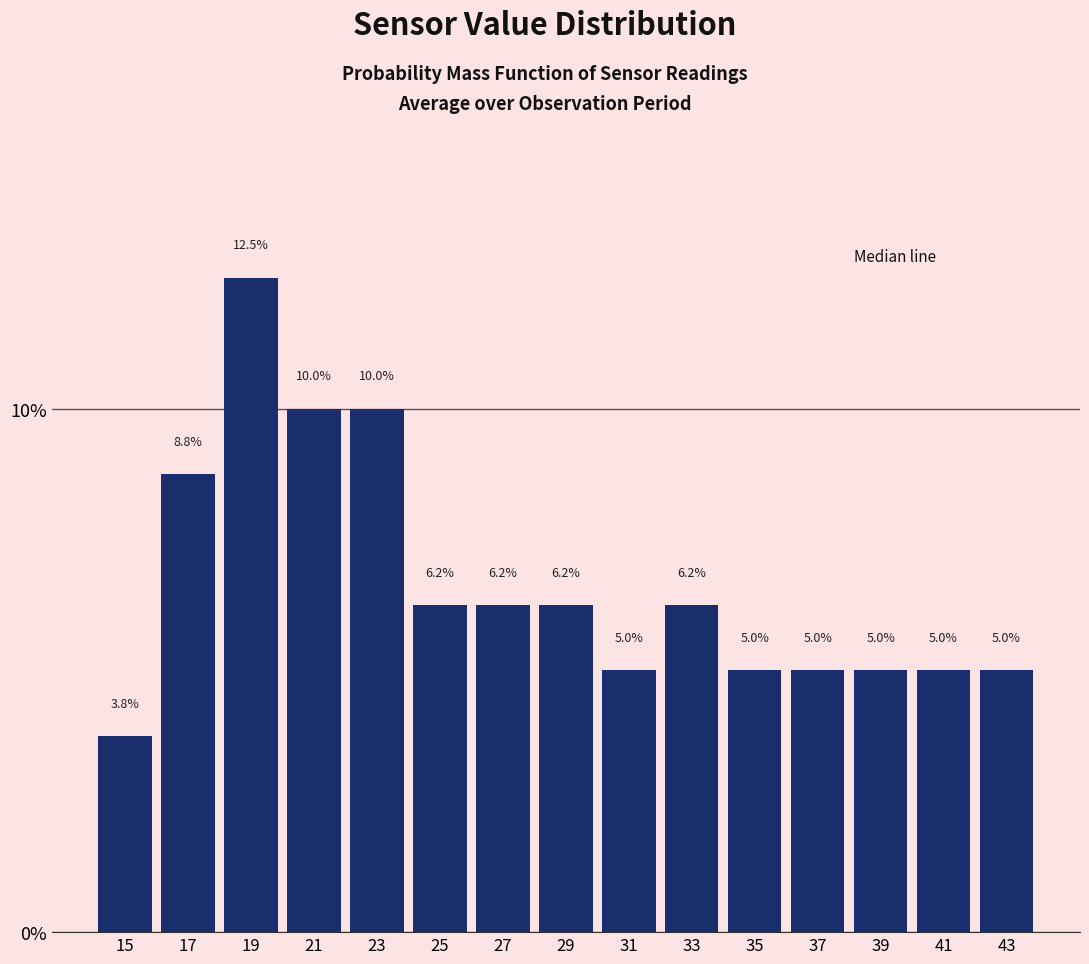

Reading left to right, transcribe this chart: for each bar, give the range it covers on the x-axis and its height.

14 to 16: 3.8
16 to 18: 8.8
18 to 20: 12.5
20 to 22: 10.0
22 to 24: 10.0
24 to 26: 6.2
26 to 28: 6.2
28 to 30: 6.2
30 to 32: 5.0
32 to 34: 6.2
34 to 36: 5.0
36 to 38: 5.0
38 to 40: 5.0
40 to 42: 5.0
42 to 44: 5.0